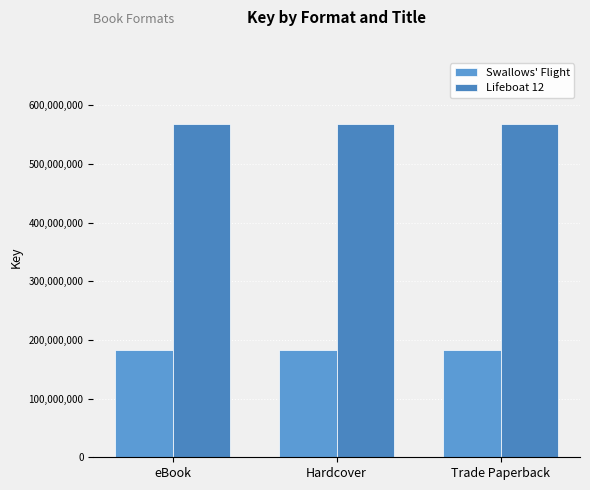

Reading left to right, transcribe all the data shown in this chart.

Swallows' Flight: eBook=182476784	Hardcover=182476784	Trade Paperback=182476784
Lifeboat 12: eBook=567301969	Hardcover=567301969	Trade Paperback=567301969